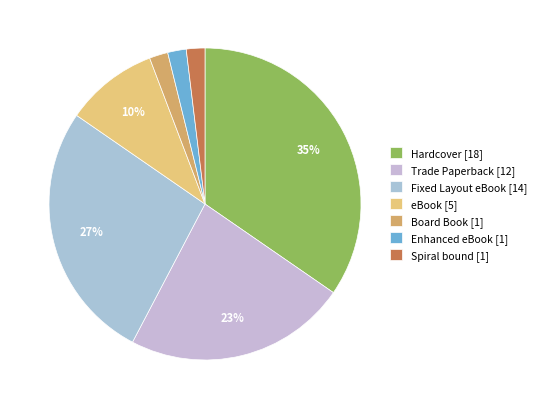

To the nearest percent, what is the difference between the largest and smallest slice percentages?

33%